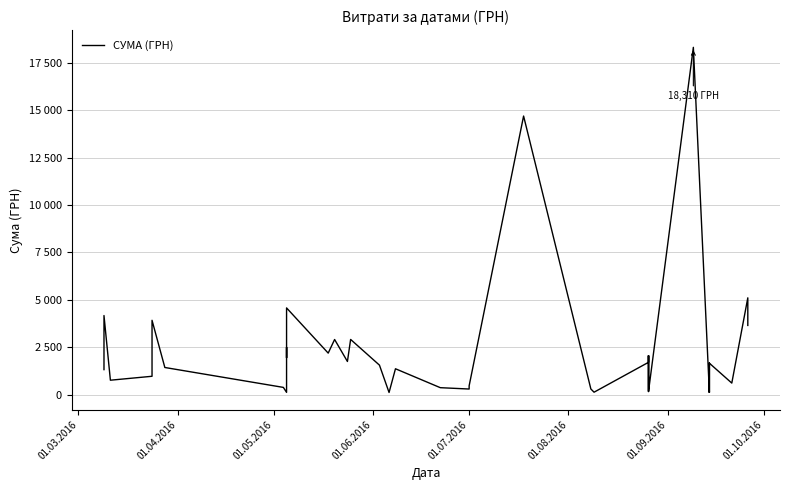

Does the chart display data point markers on the line(s)?

No